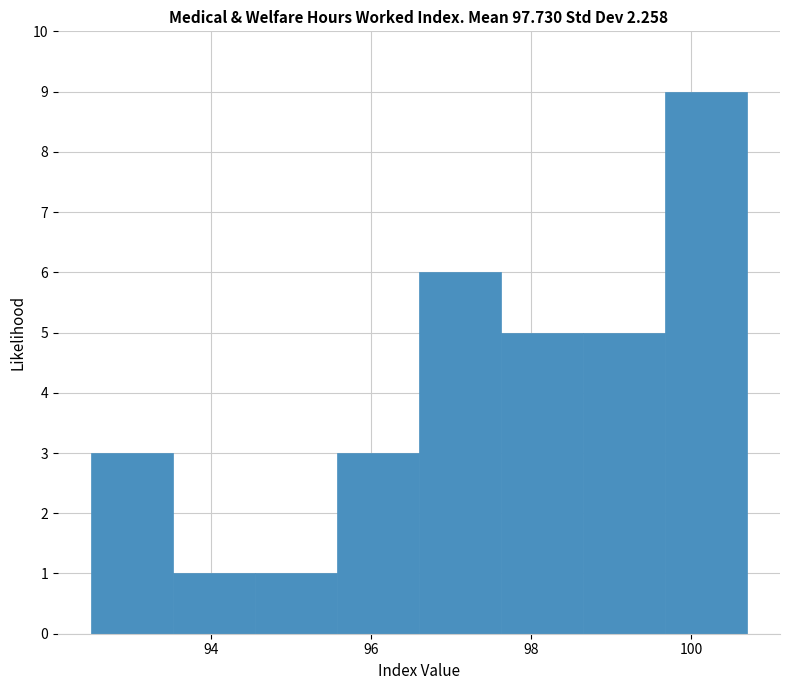

Reading left to right, list every bar in this chart as the range it spans on the x-axis followed by its height. Neither the bar edges nor the heights are printed on the chart, so give them approximately, as read against the axes.

92.6 to 93.6: 3
93.6 to 94.6: 1
94.6 to 95.6: 1
95.6 to 96.6: 3
96.6 to 97.6: 6
97.6 to 98.6: 5
98.6 to 99.6: 5
99.6 to 100.8: 9